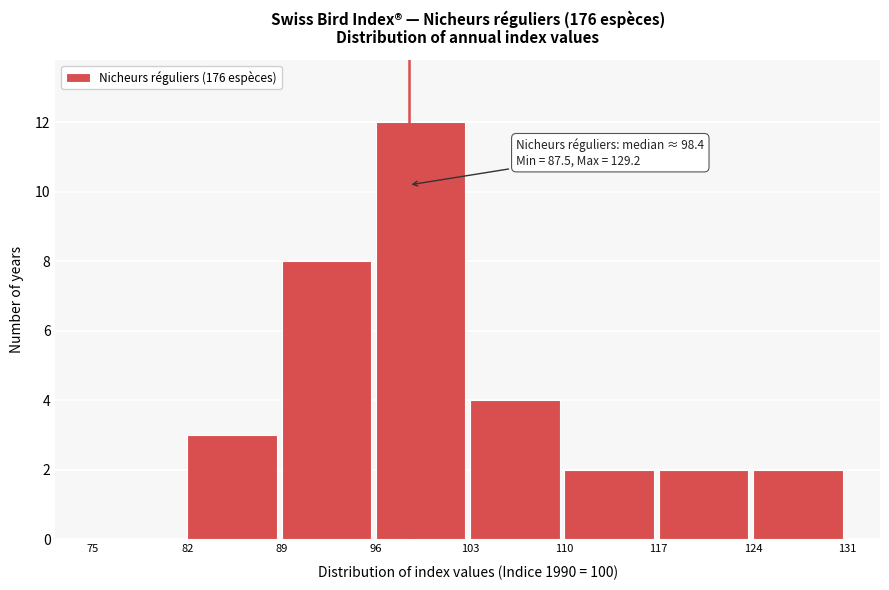

Over which range of the x-axis is the bar tallest?

96 to 103